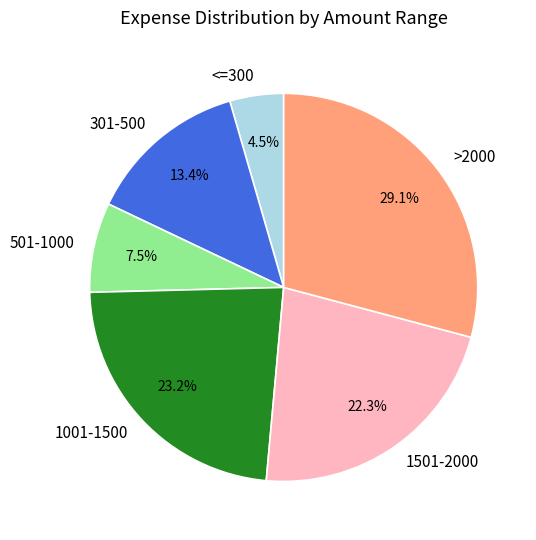

Rank the categories by value from highest to lowest.

>2000, 1001-1500, 1501-2000, 301-500, 501-1000, <=300